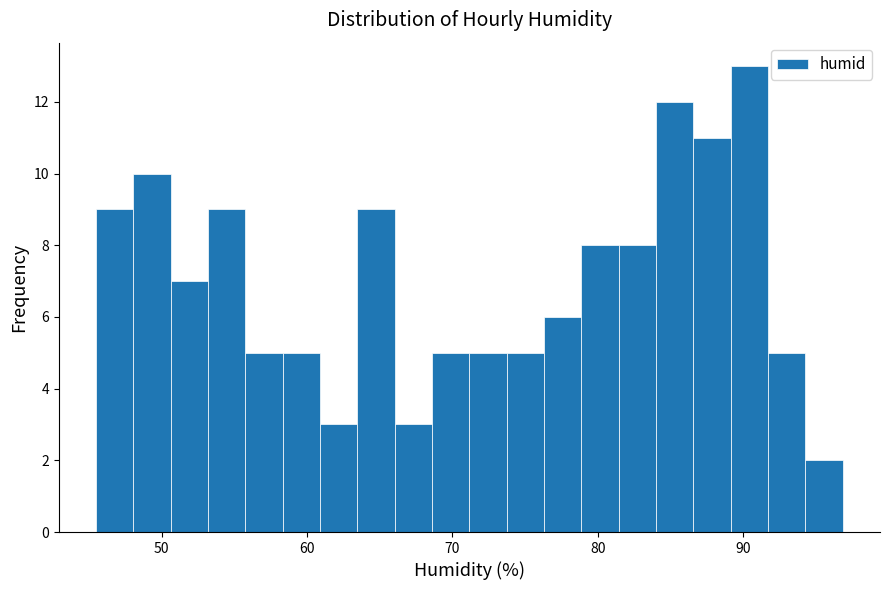

Read against the x-axis, roughly where is the centre of the tallest bar?

90